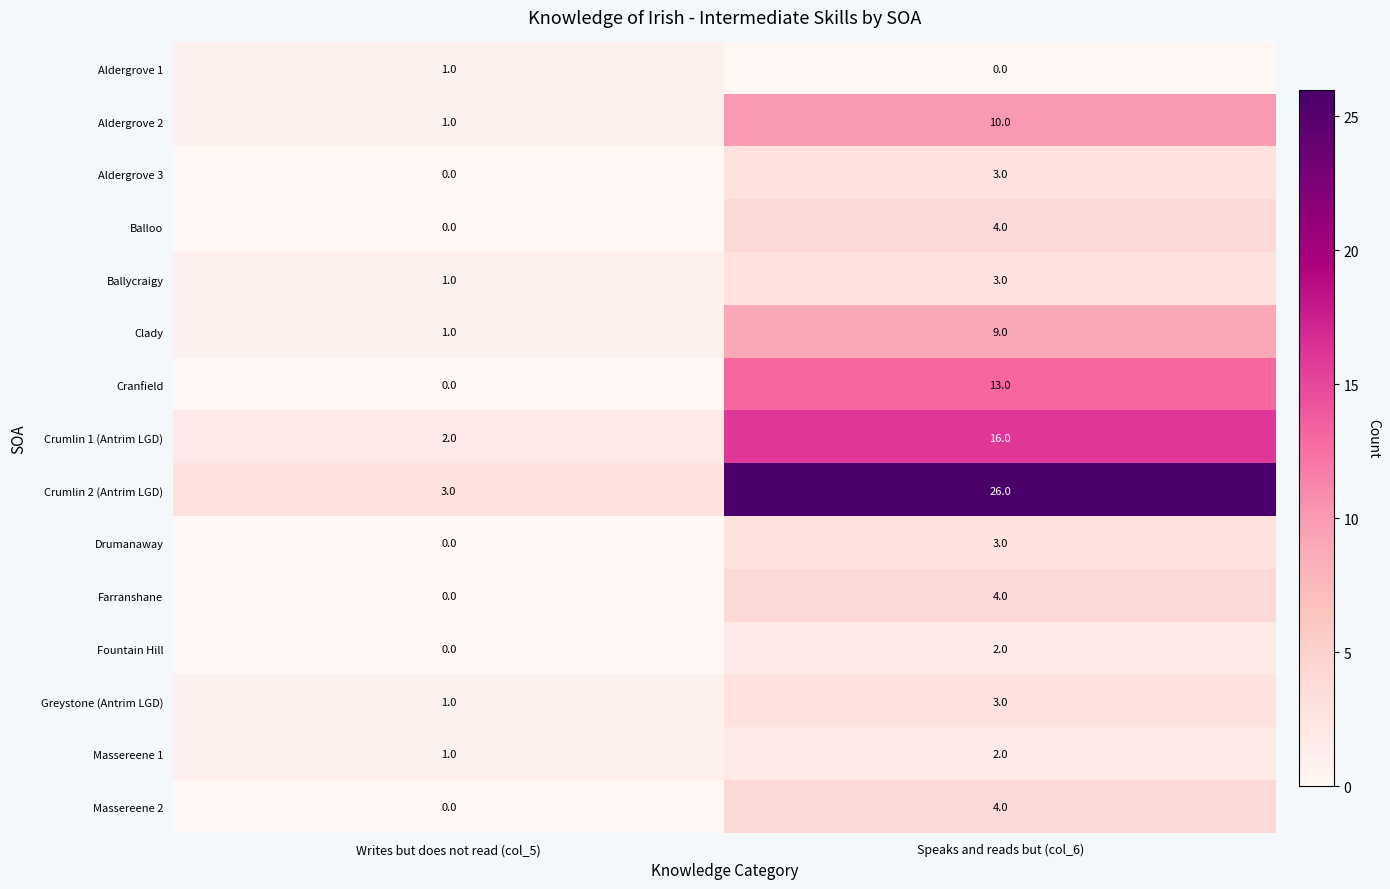

List the labels in order of Aldergrove 2 value, largest first.

Speaks and reads but (col_6), Writes but does not read (col_5)